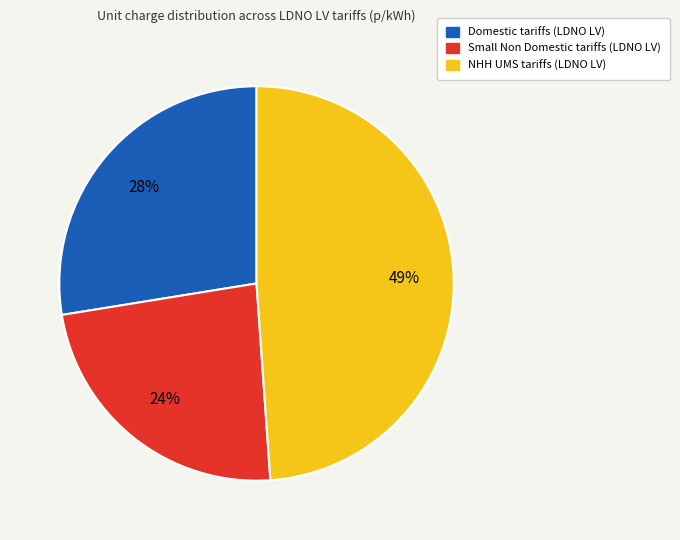

To the nearest percent, what is the average slice percentage?

33%